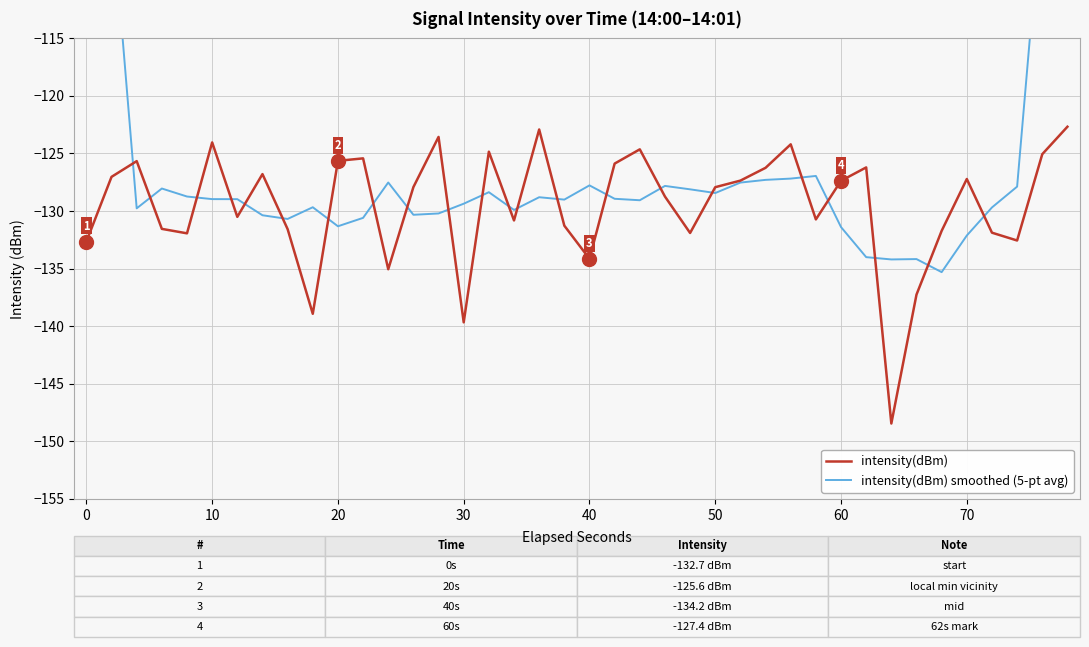

What is the difference between the maximum and minimum values in the intensity(dBm) series?

25.8